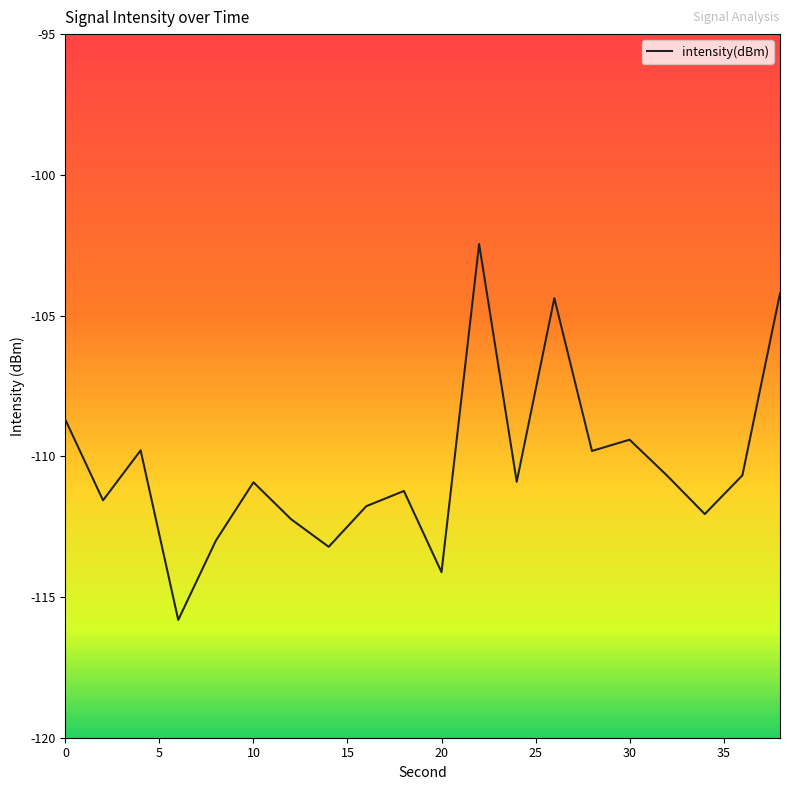

What is the minimum value shown in the chart?

-115.8